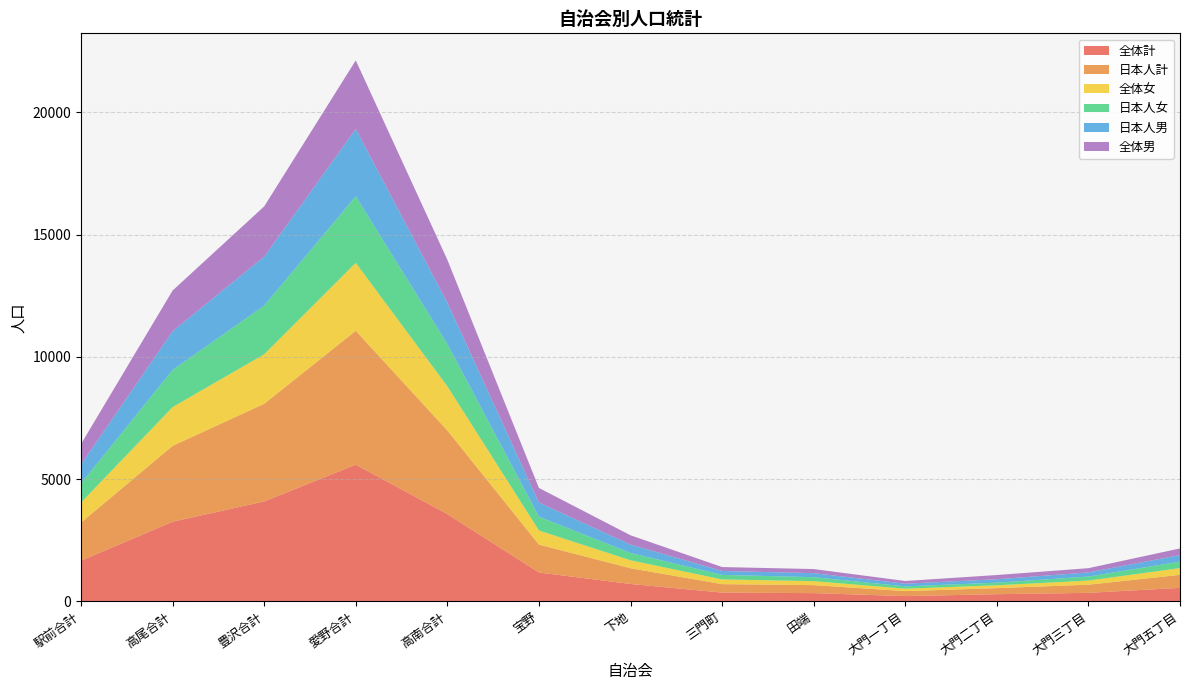

Rank the series at 大門三丁目 from highest to lowest value.

全体計, 日本人計, 全体男, 日本人男, 全体女, 日本人女